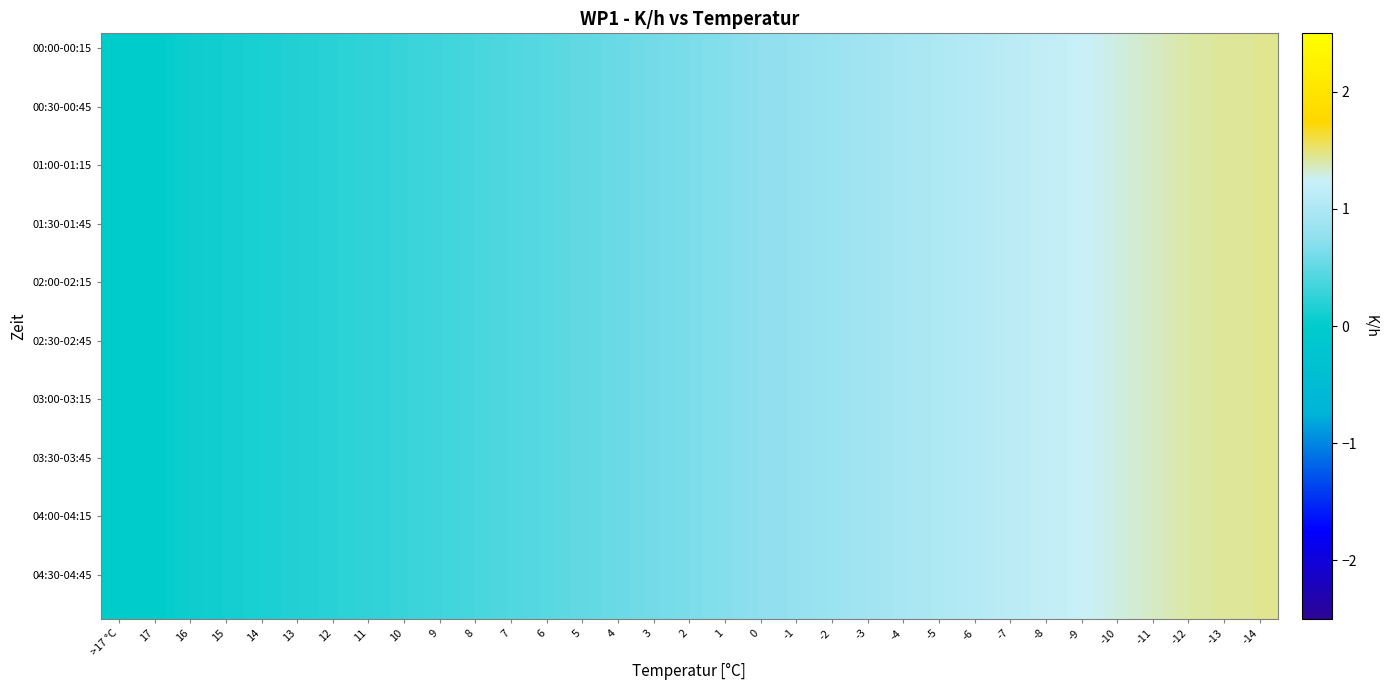

At which category is the sum across all series the highest?

-14